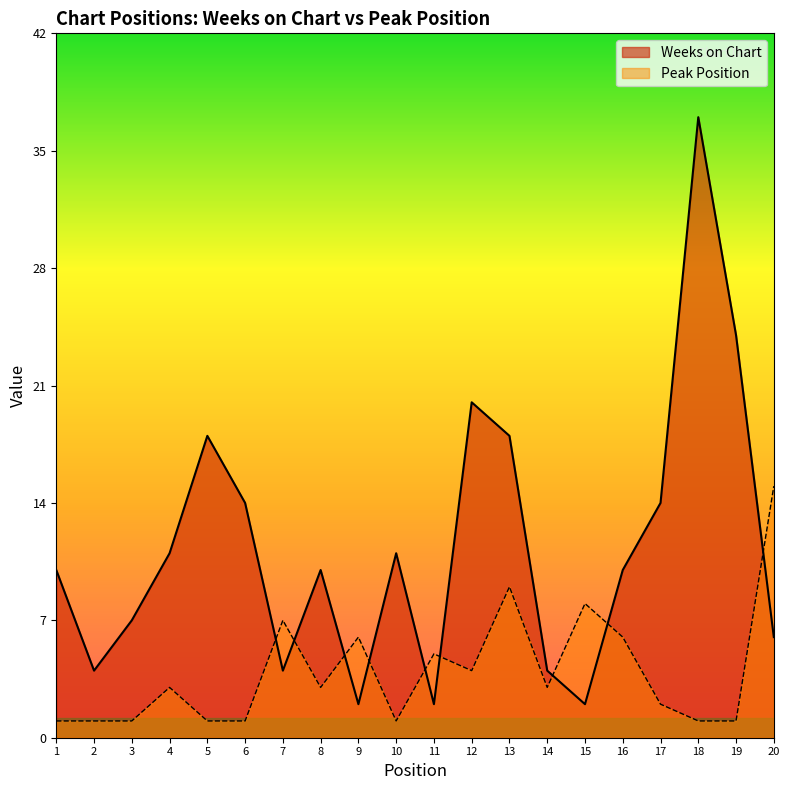

In Weeks on Chart, how many points are lower than both neighbors (excluding endpoints)?

5